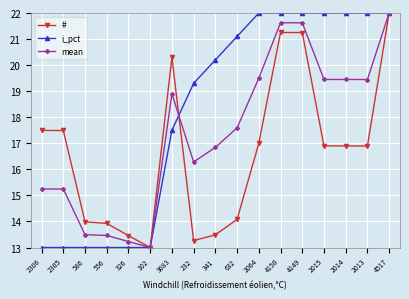

What is the total value across all series at 232?

48.8